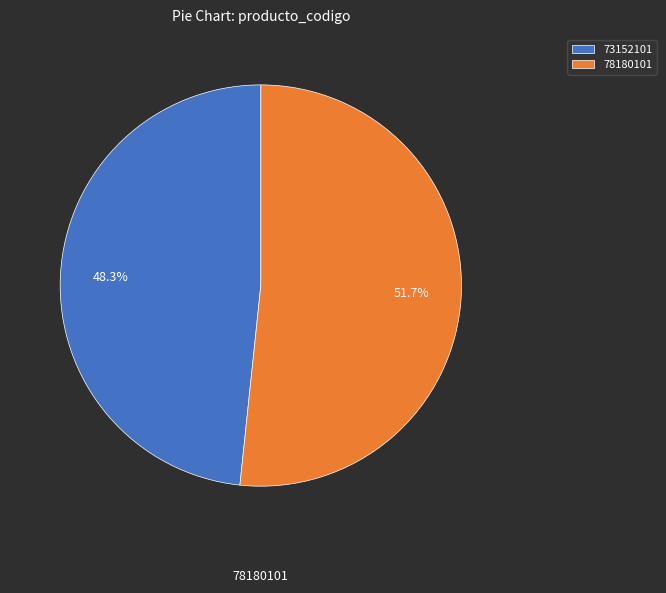

To the nearest percent, what portion does 78180101 represent?

52%